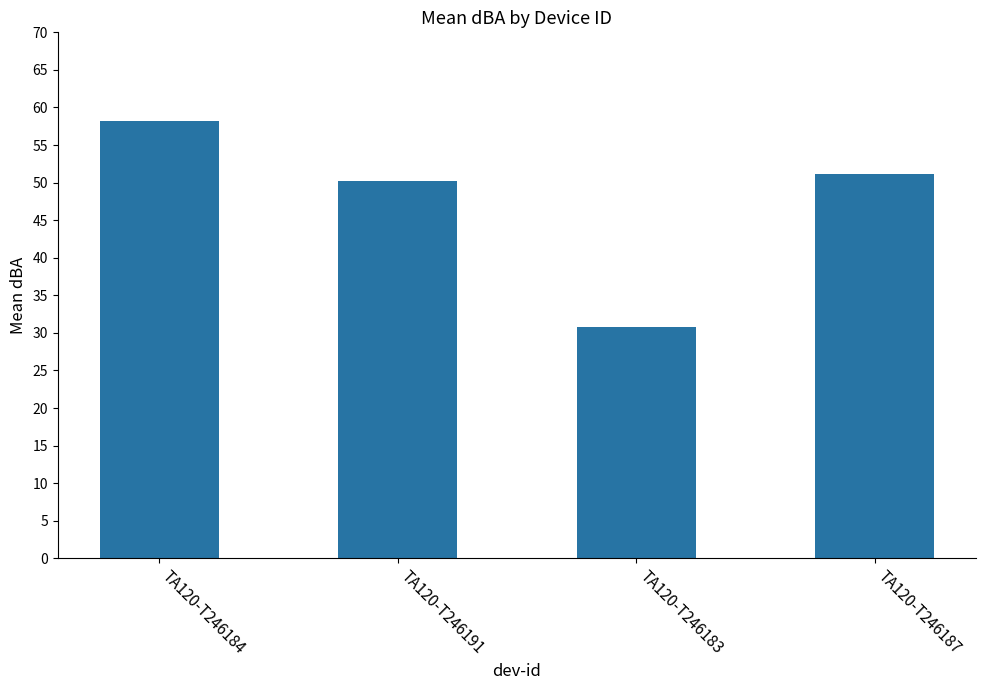

What is the average value?

47.6